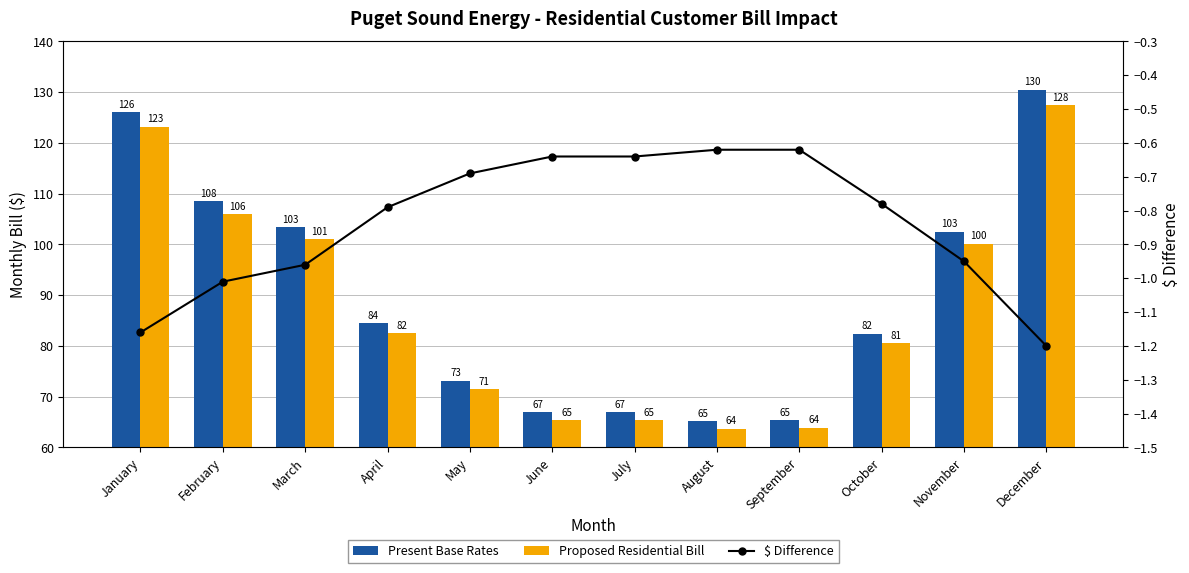

What is the difference between the Present Base Rates values at June and February?

41.6